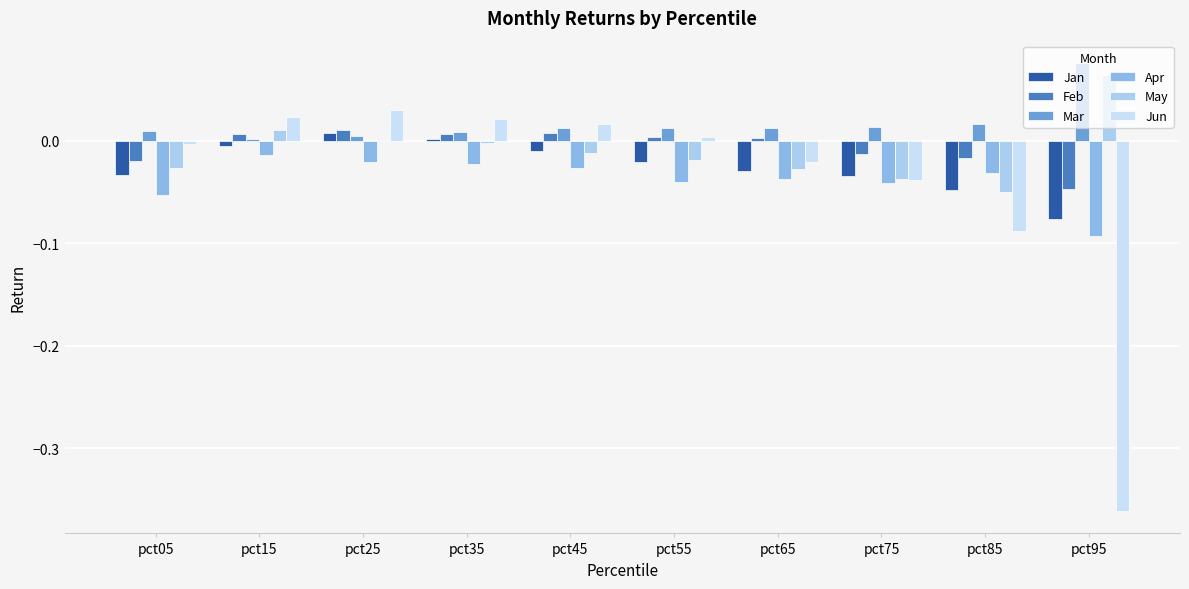

List the labels in order of Feb value, largest first.

pct25, pct45, pct15, pct35, pct55, pct65, pct75, pct85, pct05, pct95